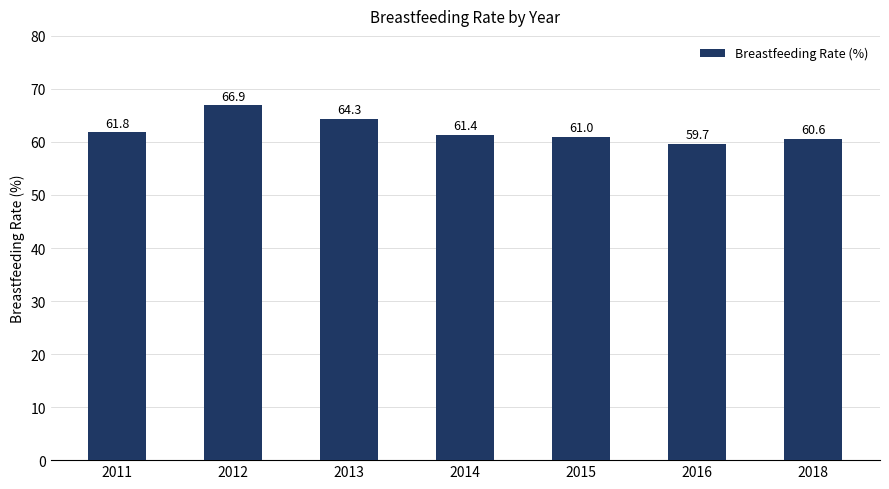

What is the approximate value at 2015?

61.0